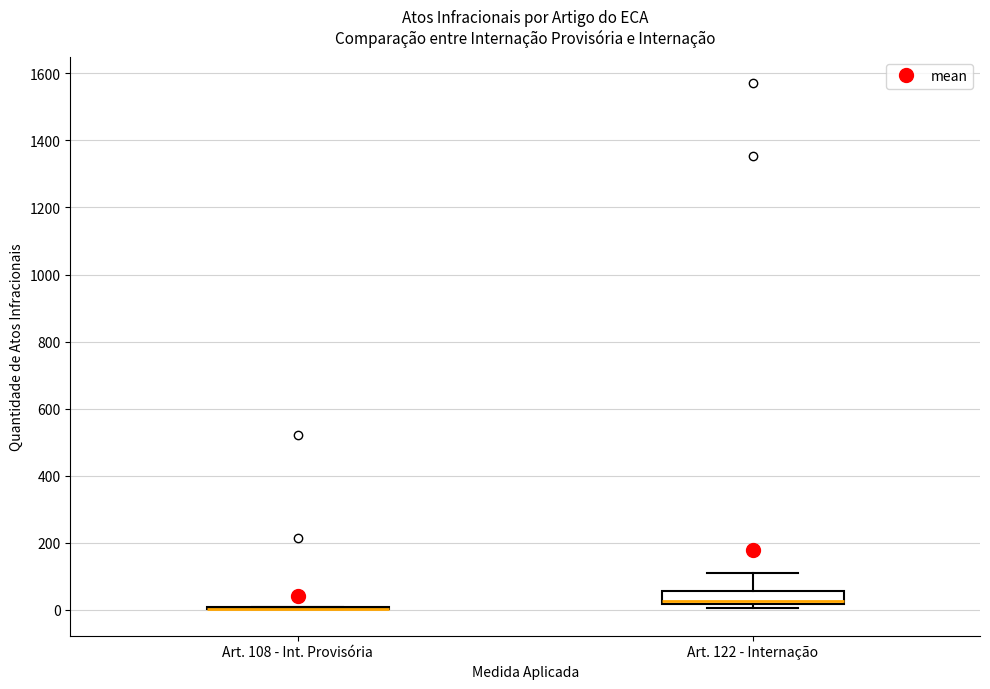

Reading left to right, transcribe this box plot: for each box, give where its median line is, the range the box spans, and where its two whiskers end, as read against the y-axis. The values are not printed on the chart, so give them approximately, as read against the axis.

Art. 108 - Int. Provisória: box collapsed to a line at 0, whiskers 0 to 0
Art. 122 - Internação: median 20 (just above the box's lower edge), box 20 to 60, whiskers 0 to 120